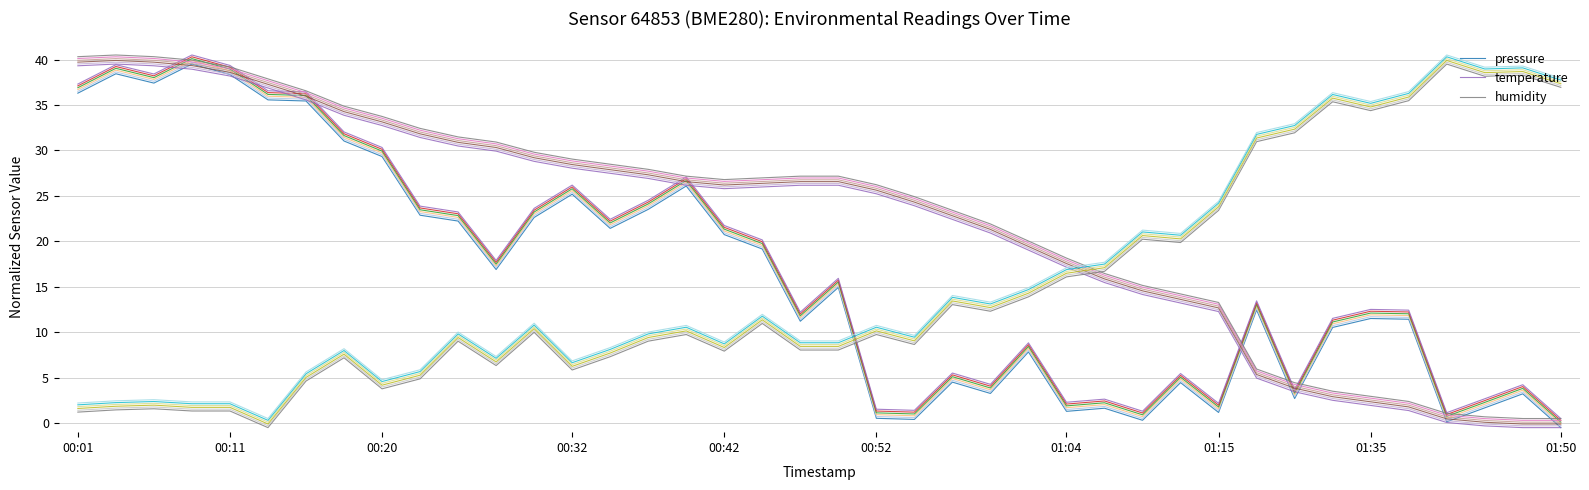

How many interior local peaks does the humidity series have?

12